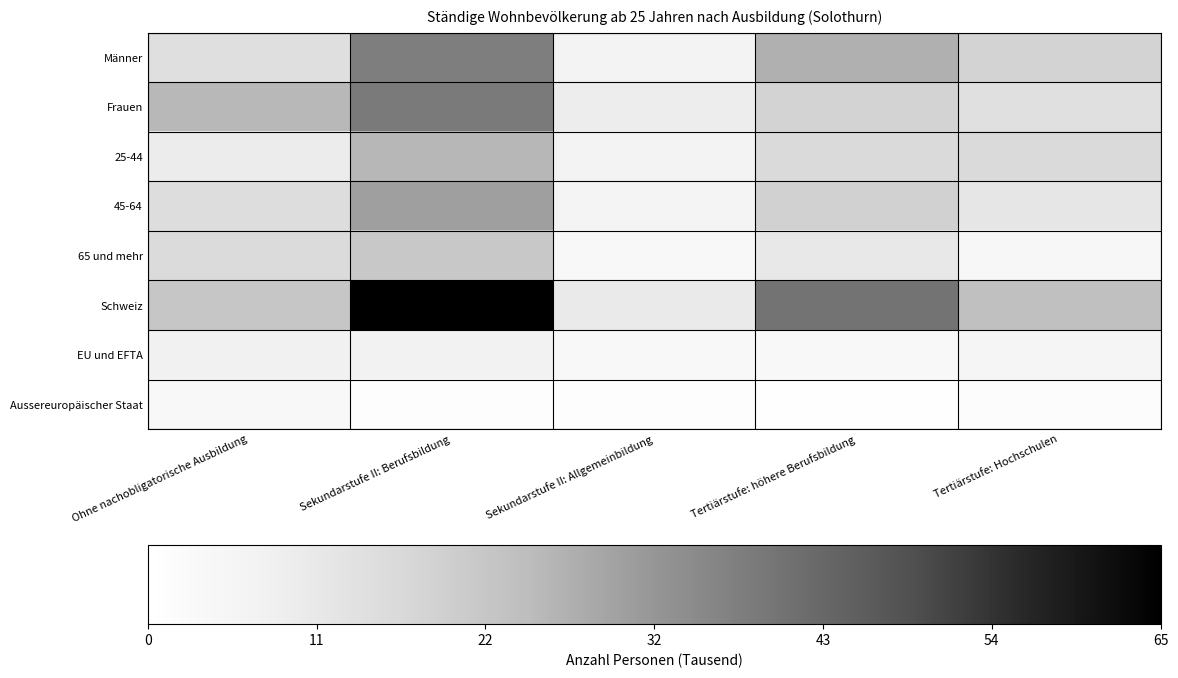

Reading left to right, what are all the values shown in this chart?

Männer: Ohne nachobligatorische Ausbildung=14.1	Sekundarstufe II: Berufsbildung=37.9	Sekundarstufe II: Allgemeinbildung=6.5	Tertiärstufe: höhere Berufsbildung=27.1	Tertiärstufe: Hochschulen=17.8
Frauen: Ohne nachobligatorische Ausbildung=25.3	Sekundarstufe II: Berufsbildung=38.9	Sekundarstufe II: Allgemeinbildung=9.0	Tertiärstufe: höhere Berufsbildung=17.9	Tertiärstufe: Hochschulen=13.7
25-44: Ohne nachobligatorische Ausbildung=9.5	Sekundarstufe II: Berufsbildung=25.5	Sekundarstufe II: Allgemeinbildung=6.5	Tertiärstufe: höhere Berufsbildung=15.7	Tertiärstufe: Hochschulen=15.9
45-64: Ohne nachobligatorische Ausbildung=14.5	Sekundarstufe II: Berufsbildung=30.4	Sekundarstufe II: Allgemeinbildung=5.6	Tertiärstufe: höhere Berufsbildung=18.5	Tertiärstufe: Hochschulen=11.5
65 und mehr: Ohne nachobligatorische Ausbildung=15.4	Sekundarstufe II: Berufsbildung=20.9	Sekundarstufe II: Allgemeinbildung=3.4	Tertiärstufe: höhere Berufsbildung=10.8	Tertiärstufe: Hochschulen=4.1
Schweiz: Ohne nachobligatorische Ausbildung=21.6	Sekundarstufe II: Berufsbildung=64.9	Sekundarstufe II: Allgemeinbildung=9.9	Tertiärstufe: höhere Berufsbildung=40.3	Tertiärstufe: Hochschulen=23.3
EU und EFTA: Ohne nachobligatorische Ausbildung=7.2	Sekundarstufe II: Berufsbildung=7.1	Sekundarstufe II: Allgemeinbildung=3.5	Tertiärstufe: höhere Berufsbildung=3.5	Tertiärstufe: Hochschulen=5.4
Aussereuropäischer Staat: Ohne nachobligatorische Ausbildung=3.7	Sekundarstufe II: Berufsbildung=1.0	Sekundarstufe II: Allgemeinbildung=0.8	Tertiärstufe: höhere Berufsbildung=0.4	Tertiärstufe: Hochschulen=1.4